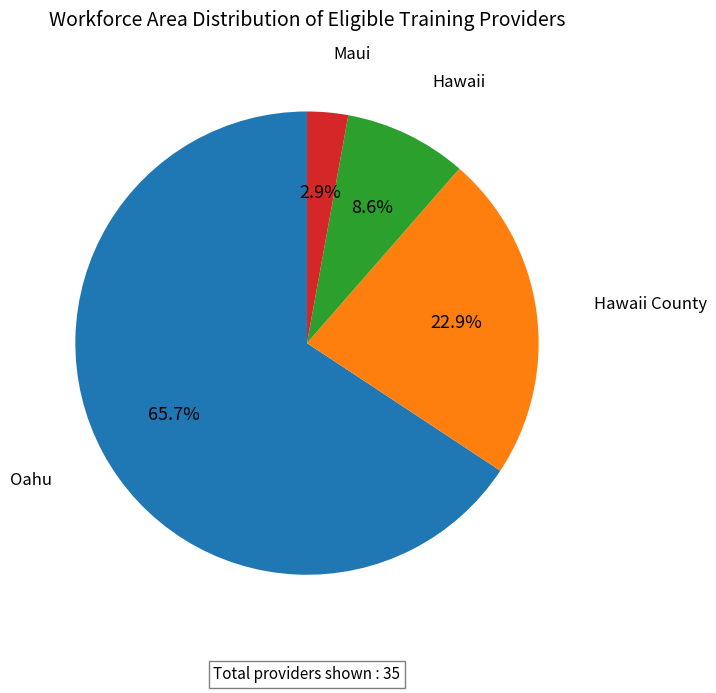

Is there a majority slice in this chart?

Yes